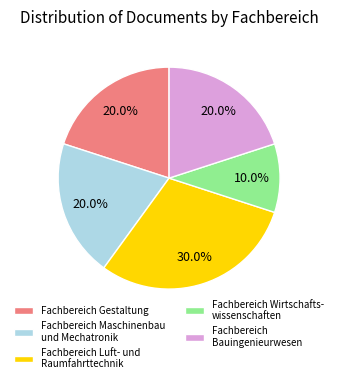

Which slice is the largest?

Fachbereich Luft- und Raumfahrttechnik